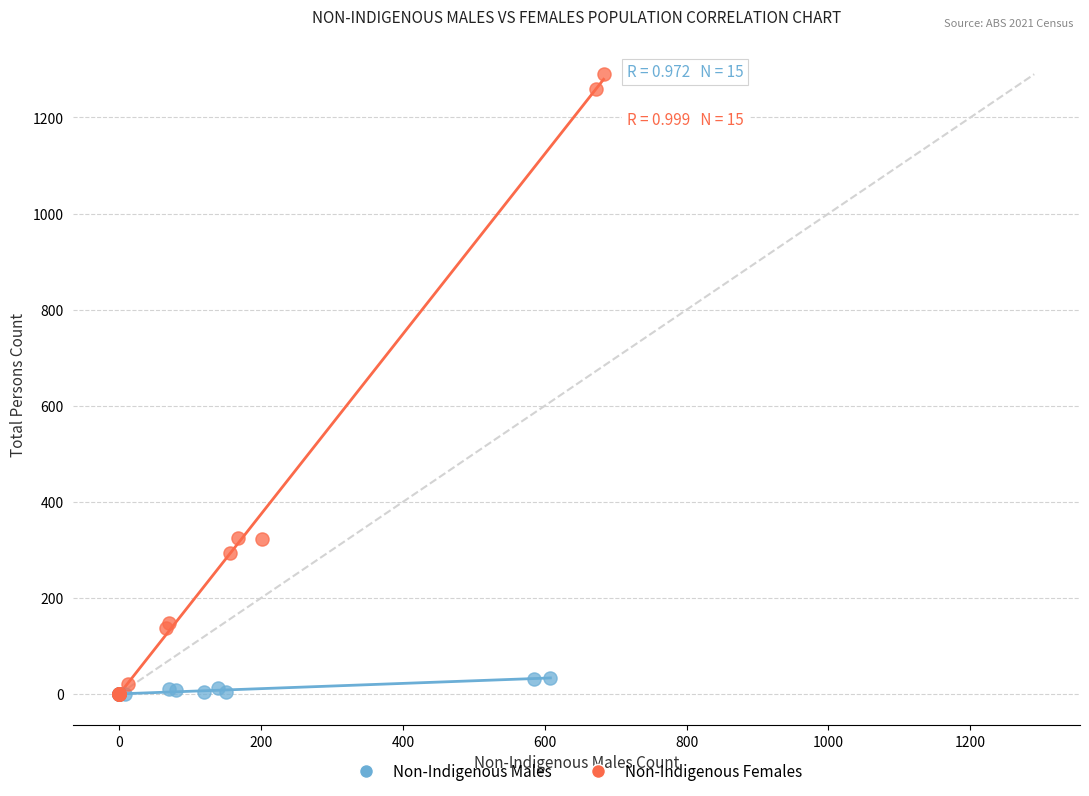

Which series has the widest spread of Y values?

Non-Indigenous Females